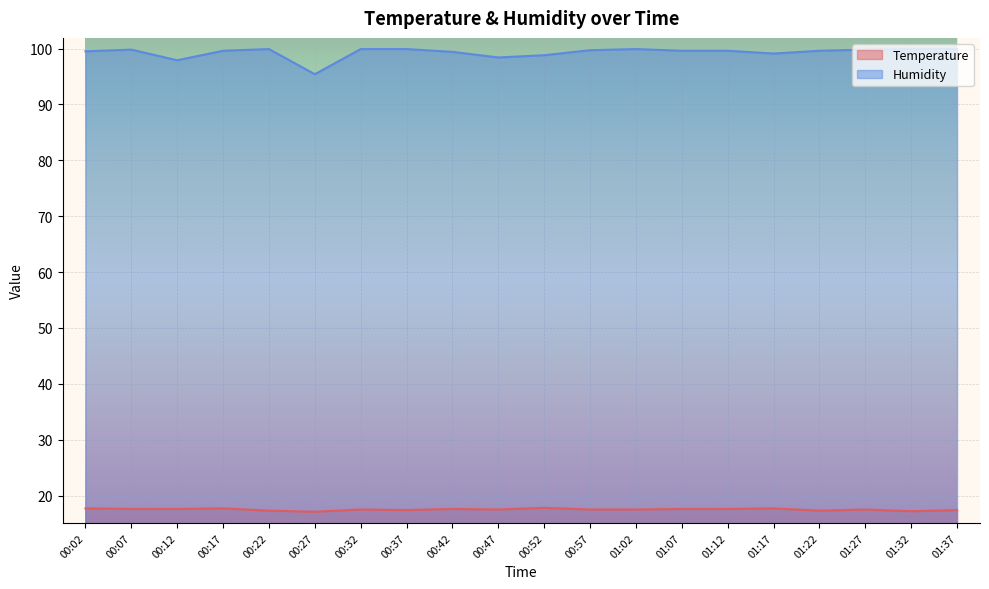

Which series has the largest range (max minus min)?

Humidity